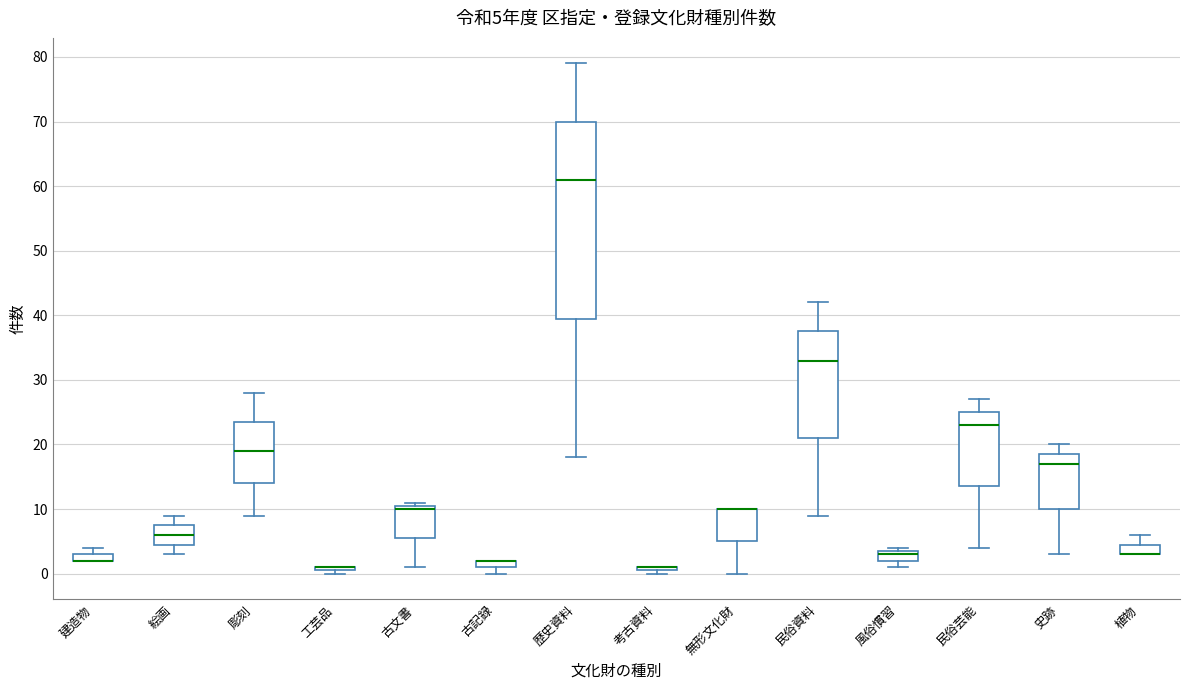

Which box is the tallest, from its lower edge to its upper edge?

歴史資料